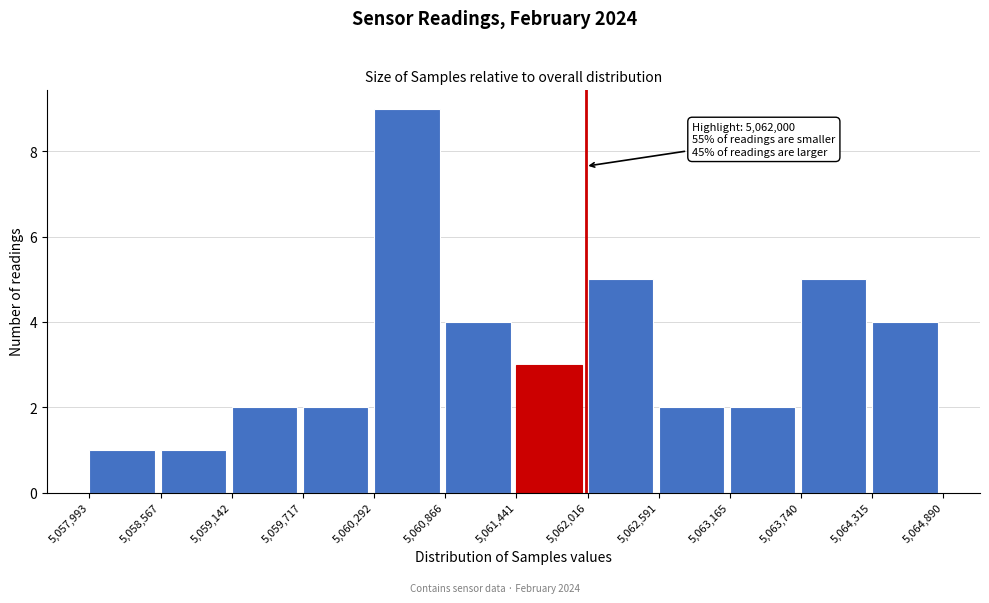

Which range on the x-axis has the tallest bar?

5,060,292 to 5,060,866